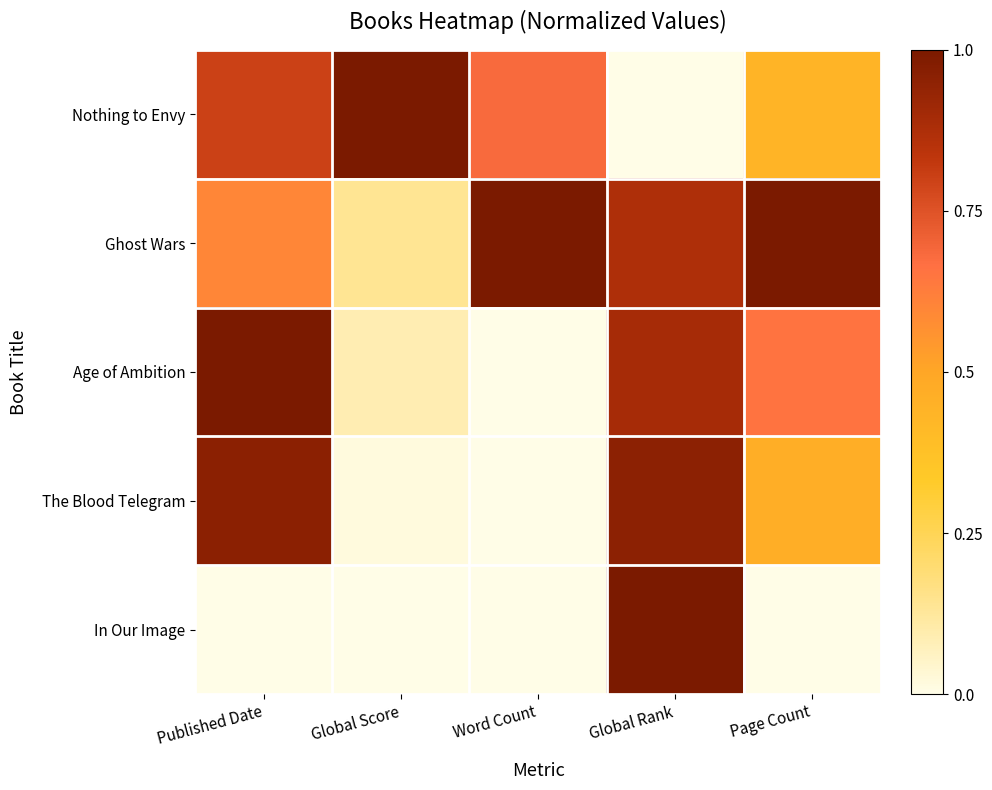

Rank the series at Word Count from highest to lowest value.

Ghost Wars, Nothing to Envy, Age of Ambition, The Blood Telegram, In Our Image